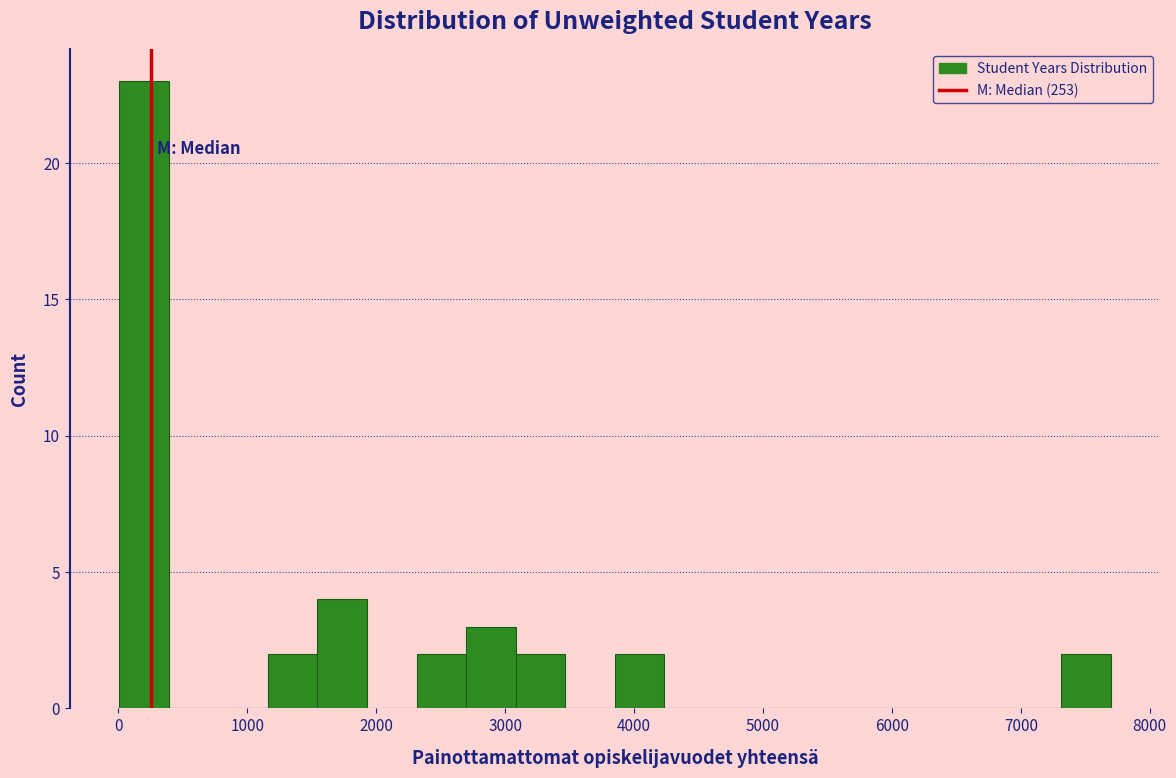

Around what value on the x-axis is the tallest bar? Give the approximate position of its centre, as read against the axis.

200